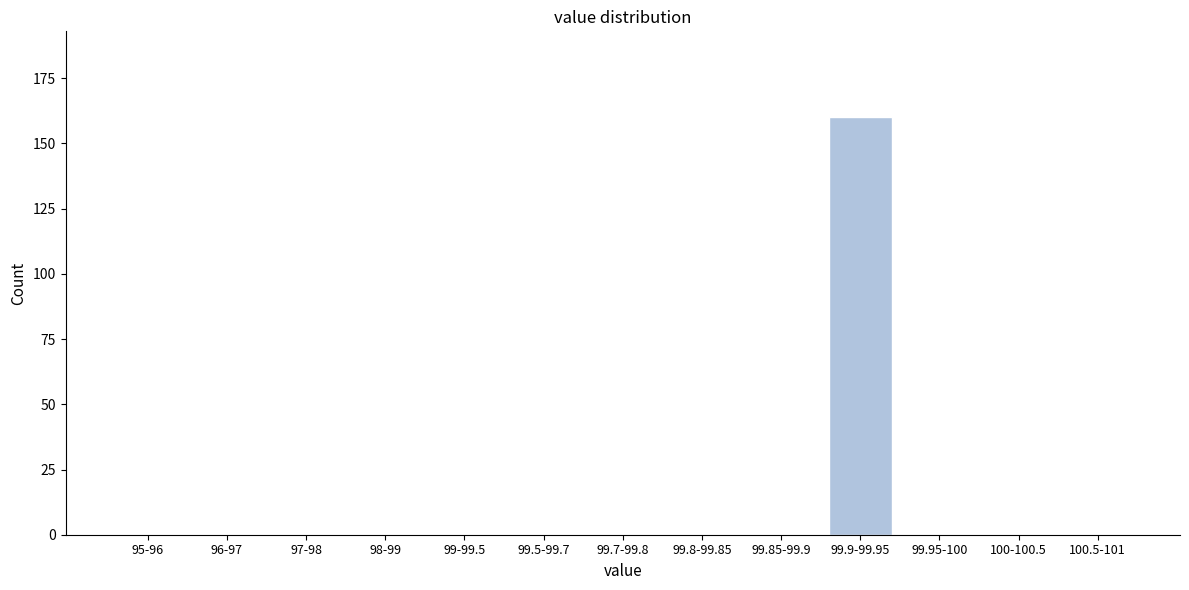

Reading right to left, what are all the values shown in this chart?

100.5-101=0	100-100.5=0	99.95-100=0	99.9-99.95=160	99.85-99.9=0	99.8-99.85=0	99.7-99.8=0	99.5-99.7=0	99-99.5=0	98-99=0	97-98=0	96-97=0	95-96=0